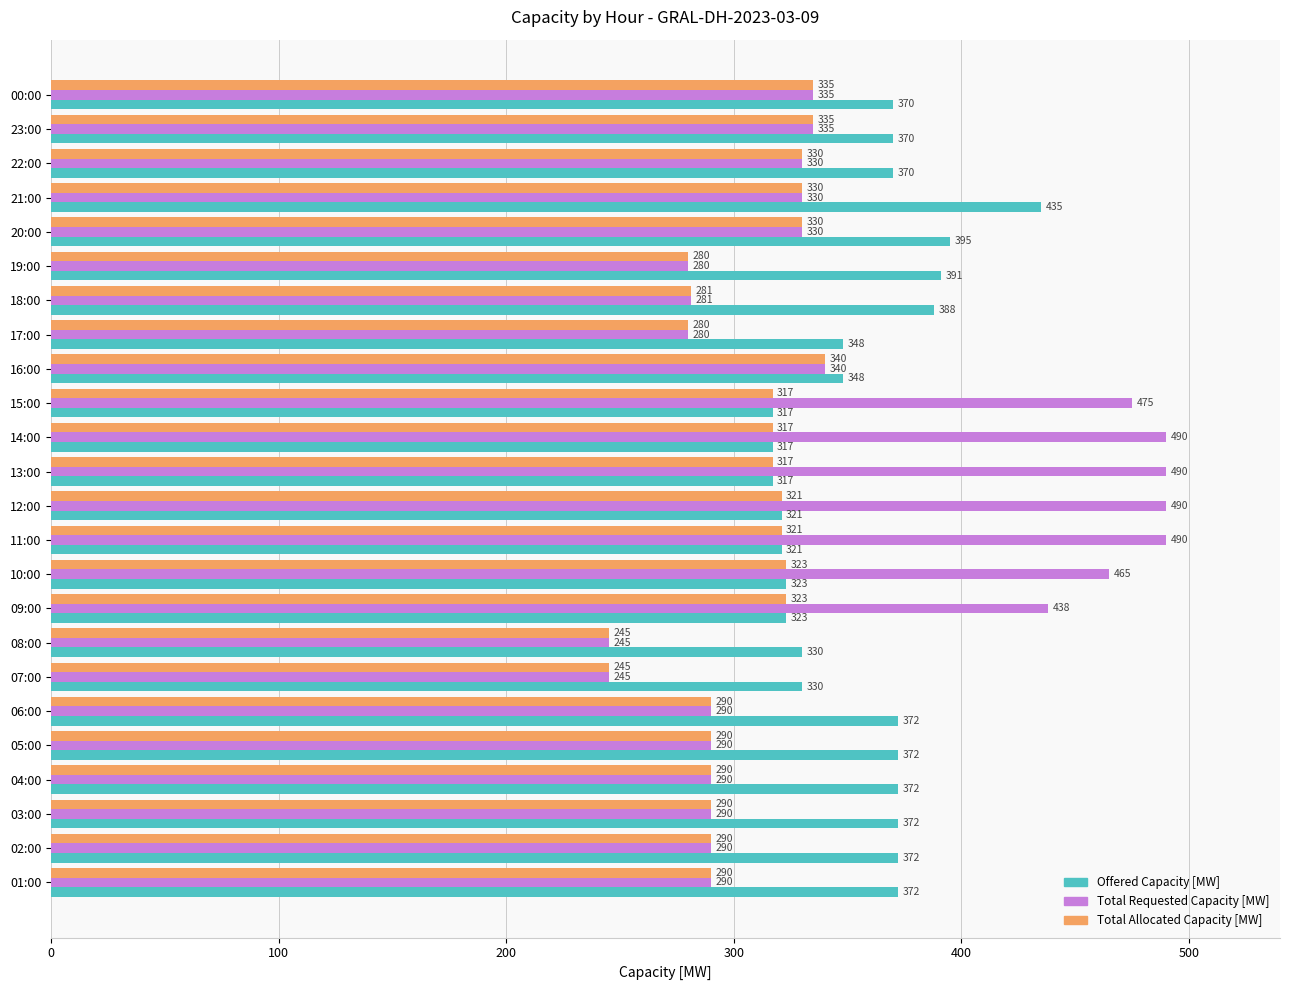

What is the minimum value for Offered Capacity [MW]?

317